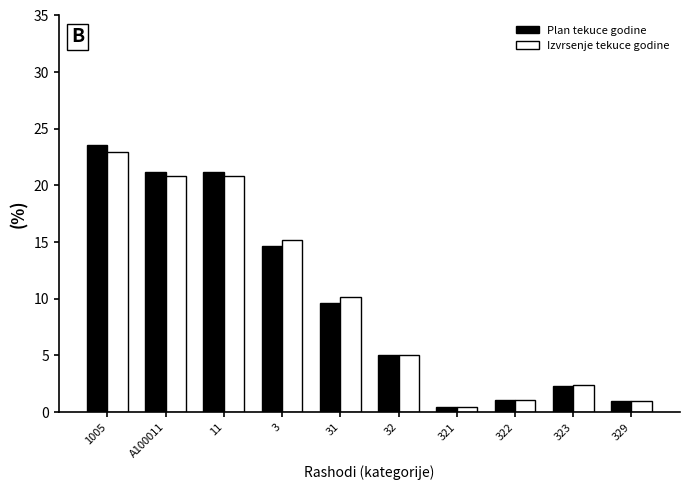

What is the spread (max minus min) of values at 31?

0.5